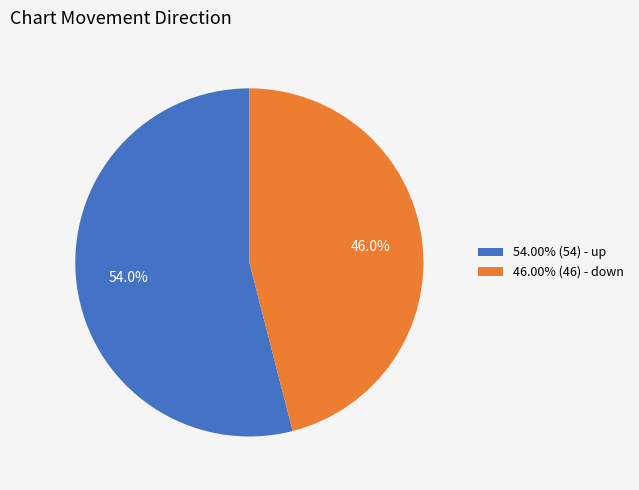

What percentage is NOT represented by 54.00% (54) - up?

46.0%